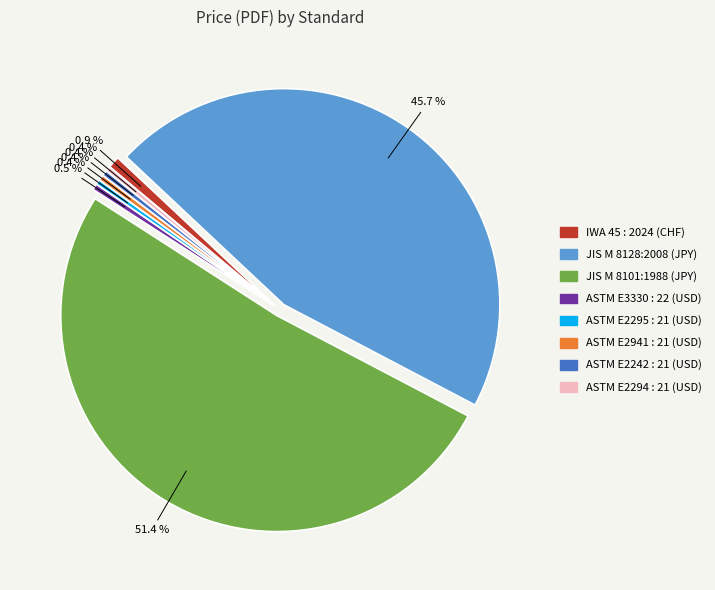

Which slice is the largest?

JIS M 8101:1988 (JPY)